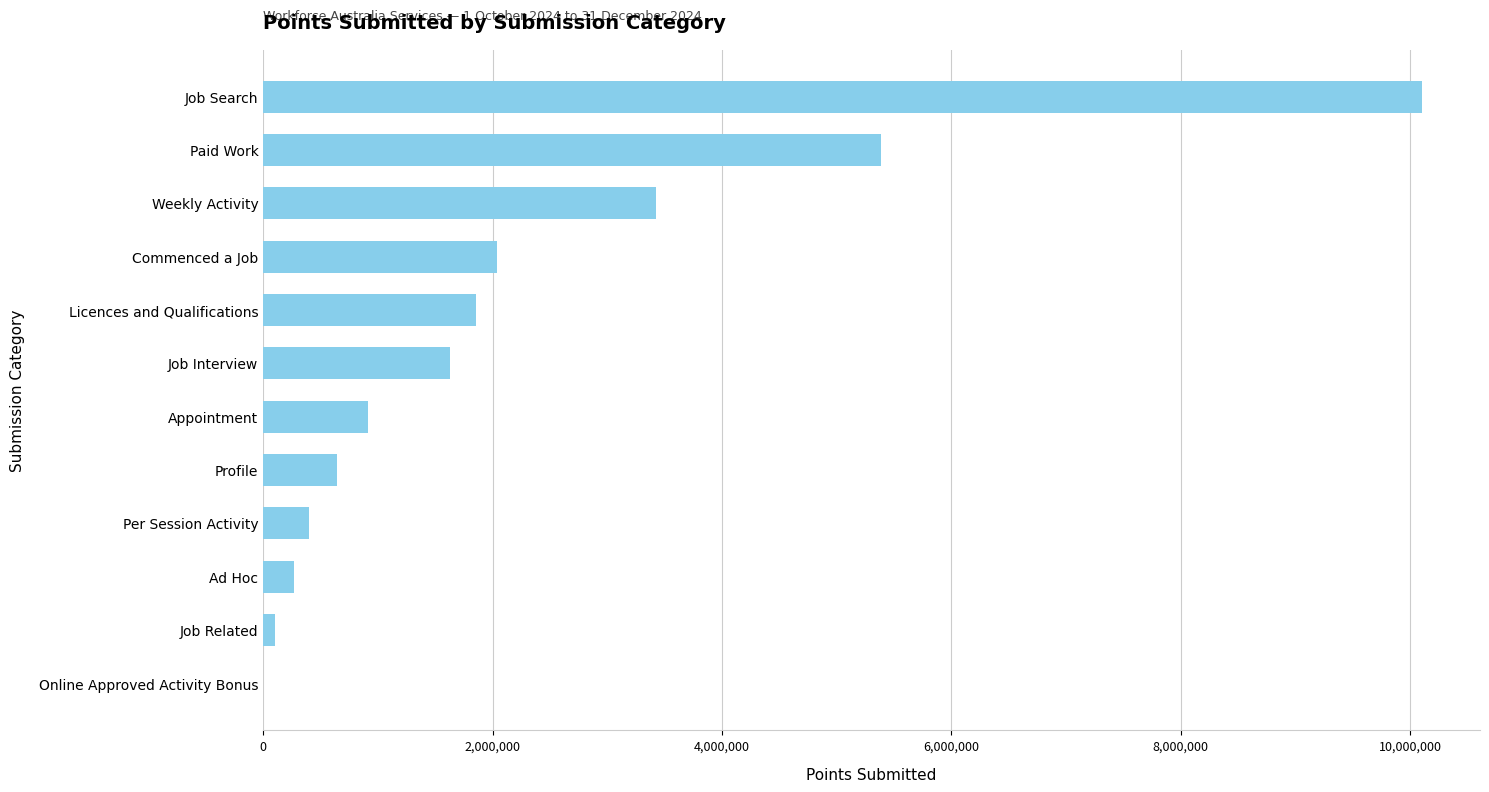

What is the sum of all values?

26763790